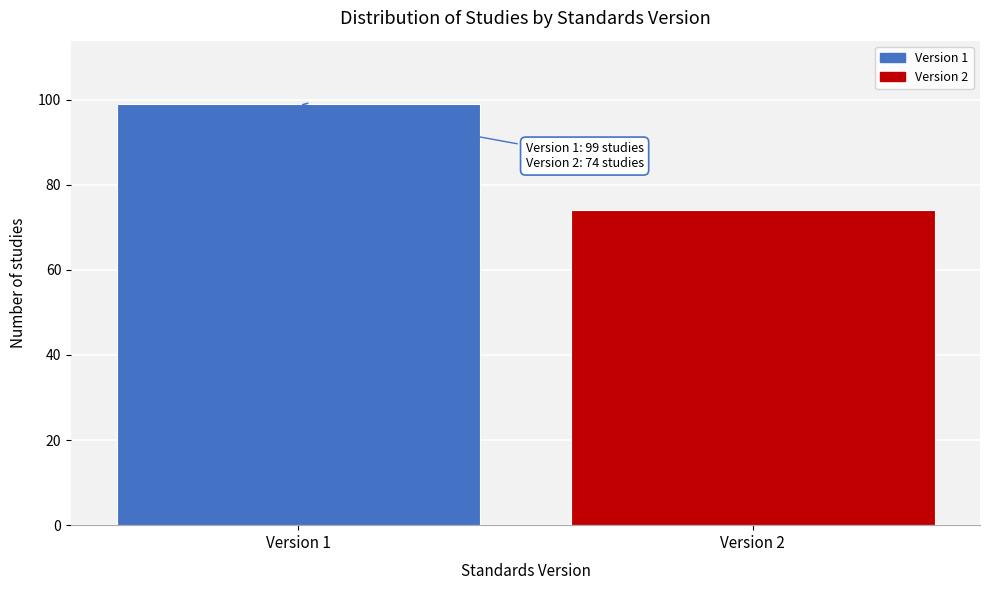

Reading left to right, list all the values displayed in this chart.

Version 1=99	Version 2=74